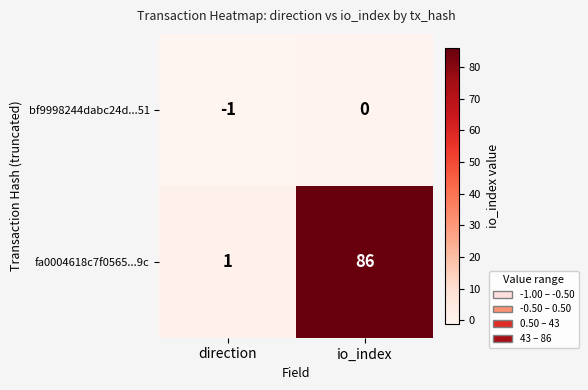

What is the sum of all fa0004618c7f0565...9c values?

87